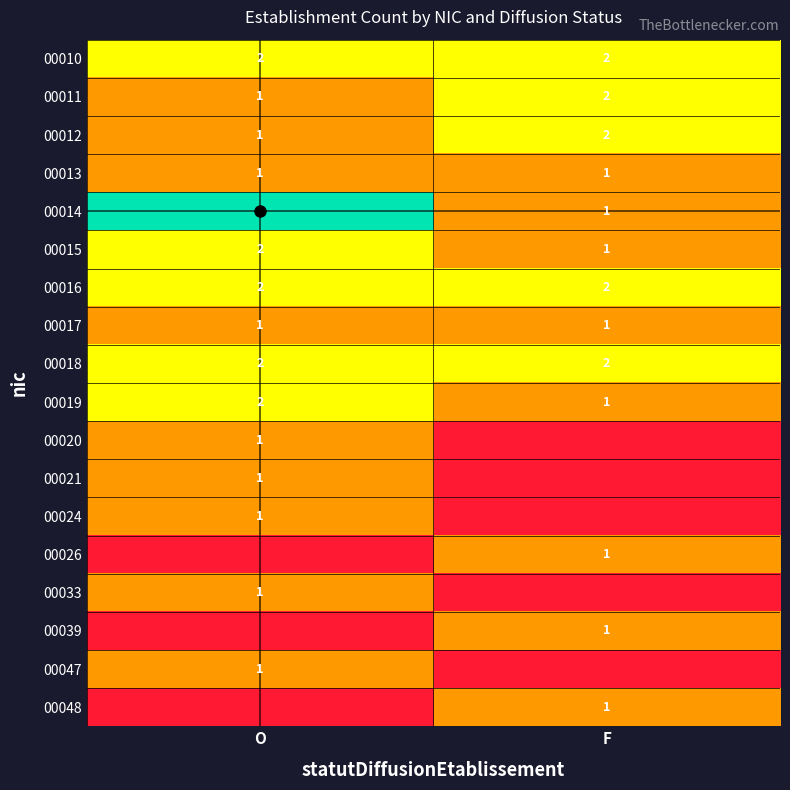

Which has a higher value, F or O?

F